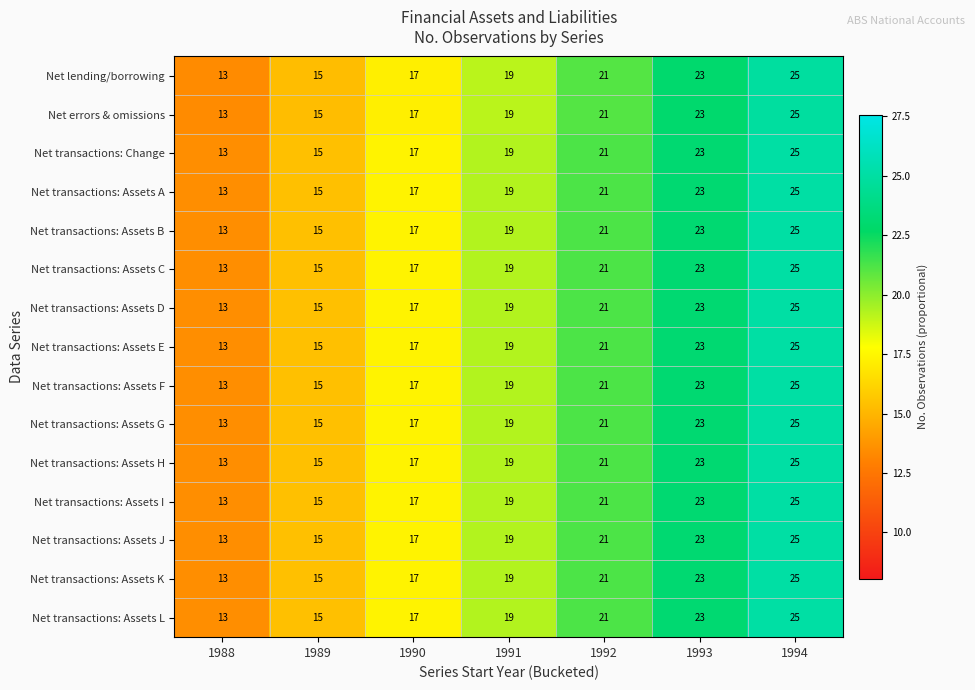

List the labels in order of Net transactions: Assets G value, smallest first.

1988, 1989, 1990, 1991, 1992, 1993, 1994